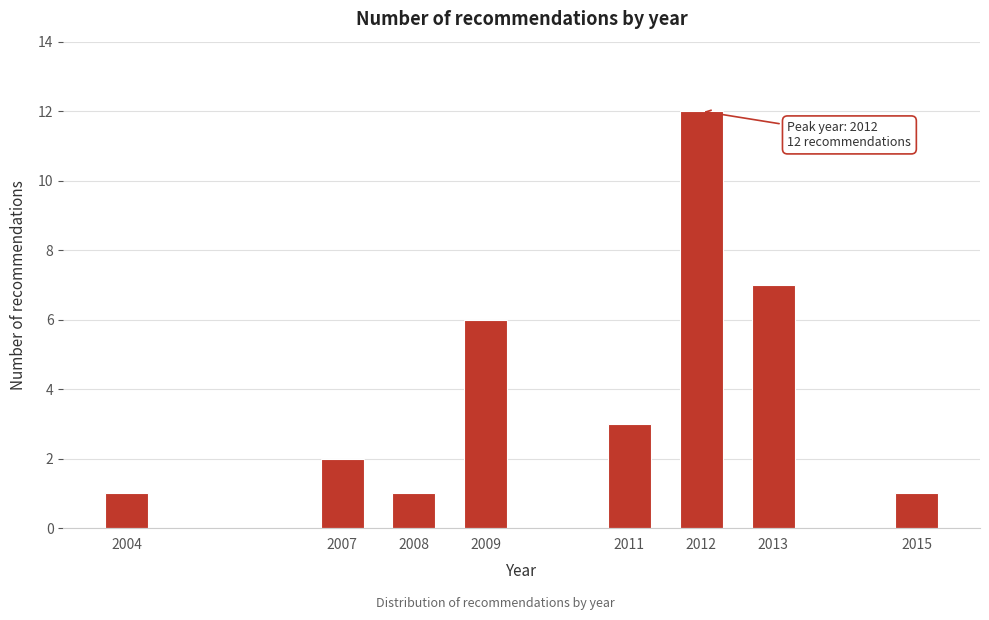

Reading left to right, list all the values displayed in this chart.

2004=1	2007=2	2008=1	2009=6	2011=3	2012=12	2013=7	2015=1